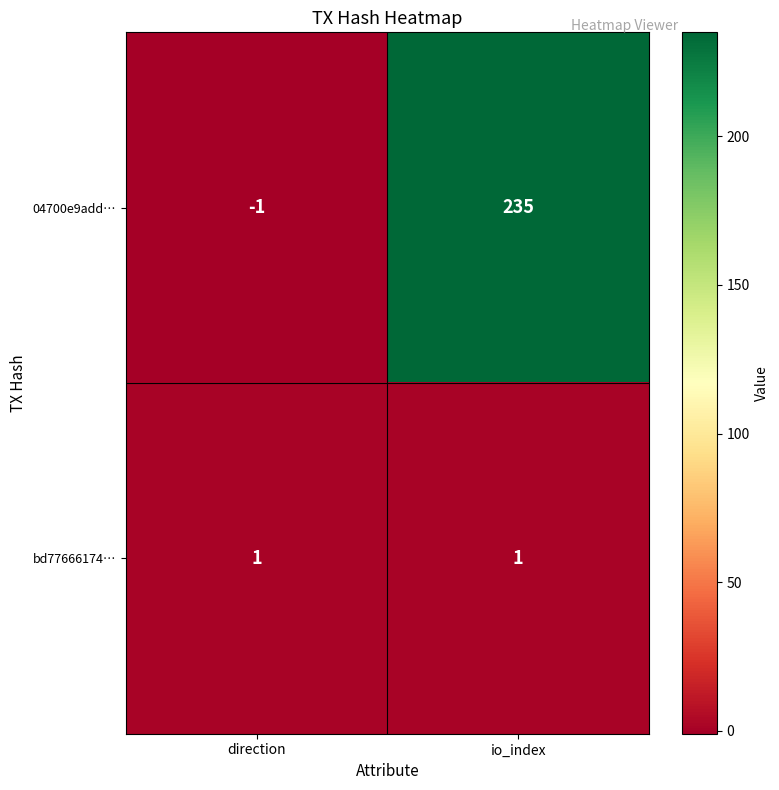

Reading right to left, list all the values displayed in this chart.

04700e9add…: io_index=235	direction=-1
bd77666174…: io_index=1	direction=1